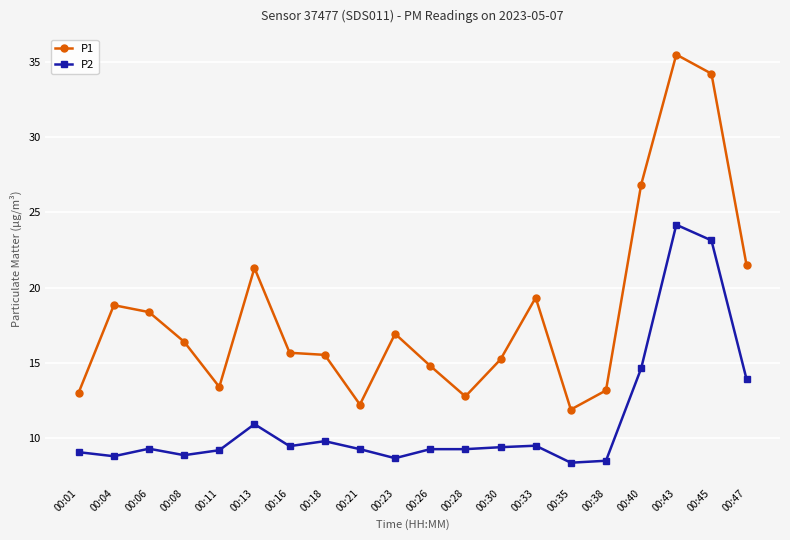

Which series has the largest total across all categories?

P1